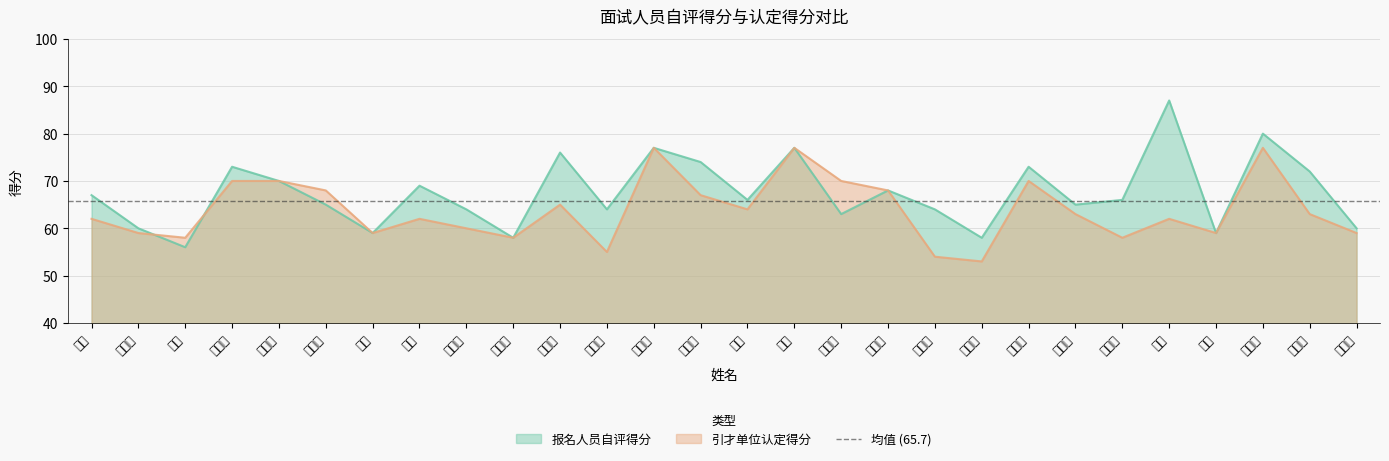

Count the number of data series in this chart.

2